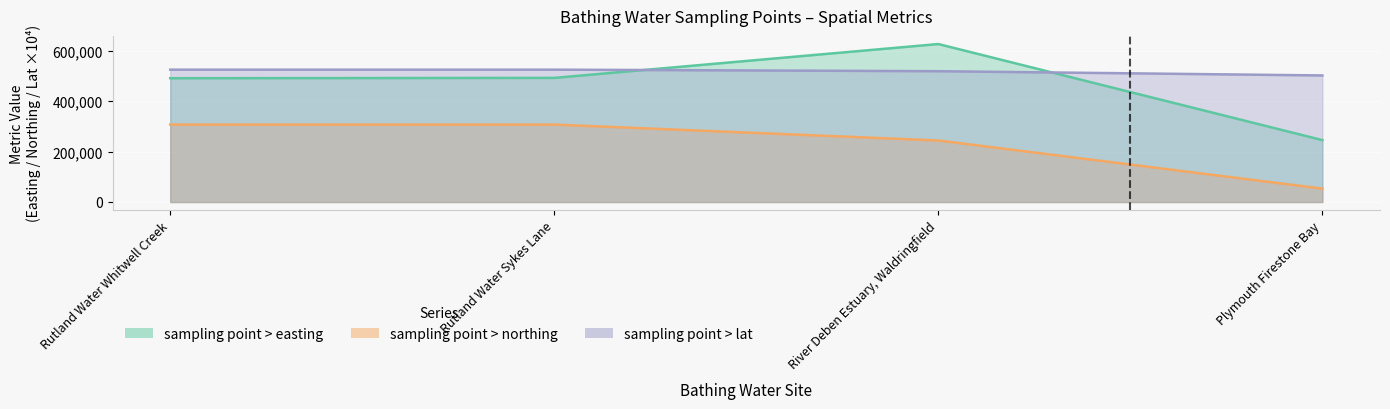

What is the sum of all sampling point > lat values?

2077423.6